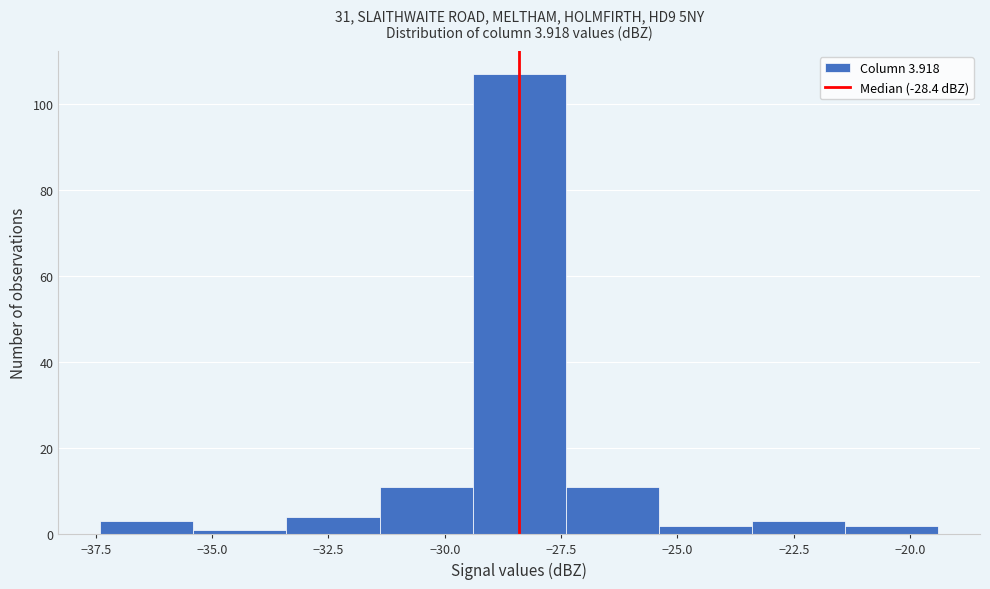

Reading left to right, list every bar in this chart as the range it spans on the x-axis followed by its height. Neither the bar edges nor the heights are printed on the chart, so give them approximately, as read against the axes.

-37.4 to -35.4: 4
-35.4 to -33.4: under 2
-33.4 to -31.4: 4
-31.4 to -29.4: 12
-29.4 to -27.4: 108
-27.4 to -25.4: 12
-25.4 to -23.4: 2
-23.4 to -21.4: 4
-21.4 to -19.4: 2